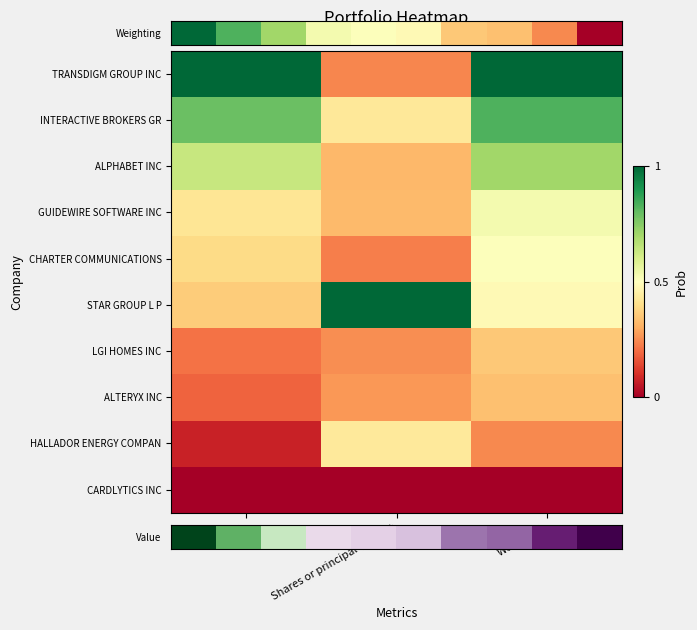

How many data points does each series have?

3